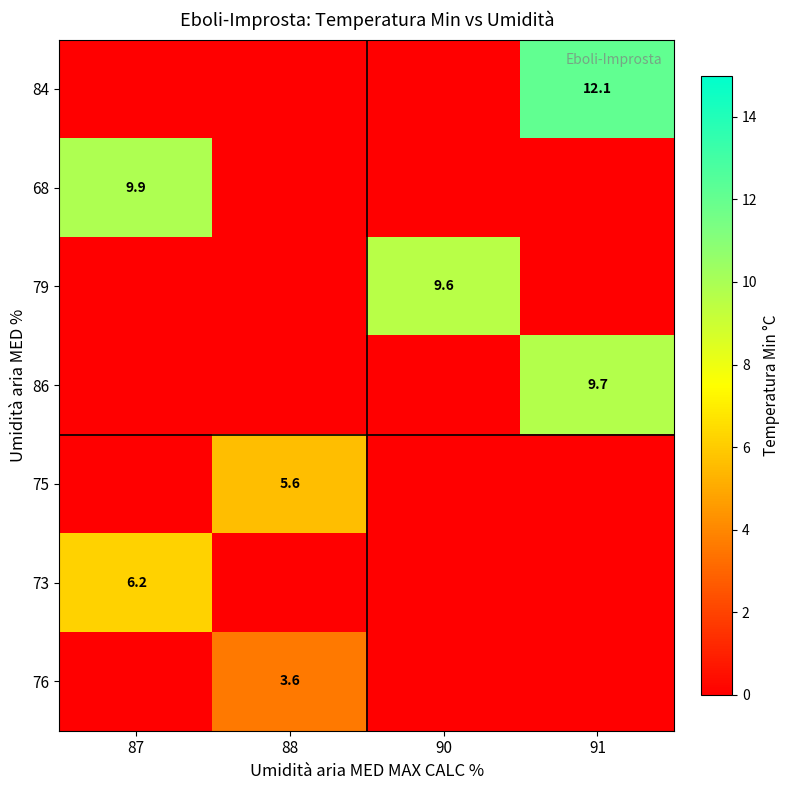

What is the difference between the maximum and minimum values in the 84 series?

12.1